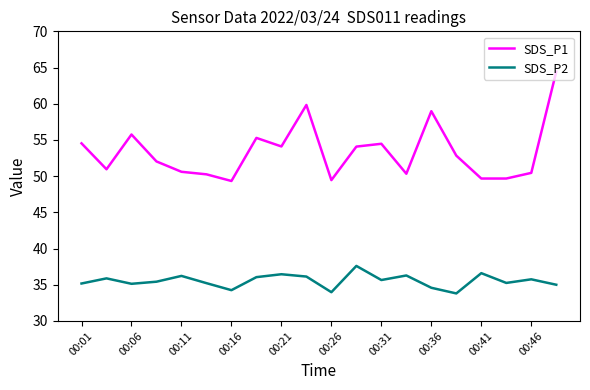

Rank the series by their average value, from highest to lowest.

SDS_P1, SDS_P2